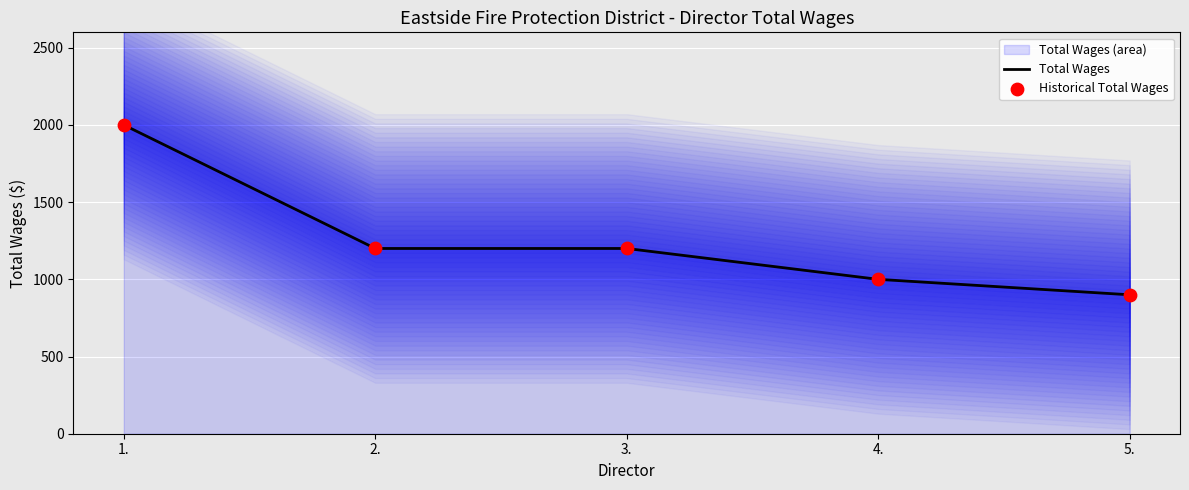

What is the total value across all series at 2.?

2400